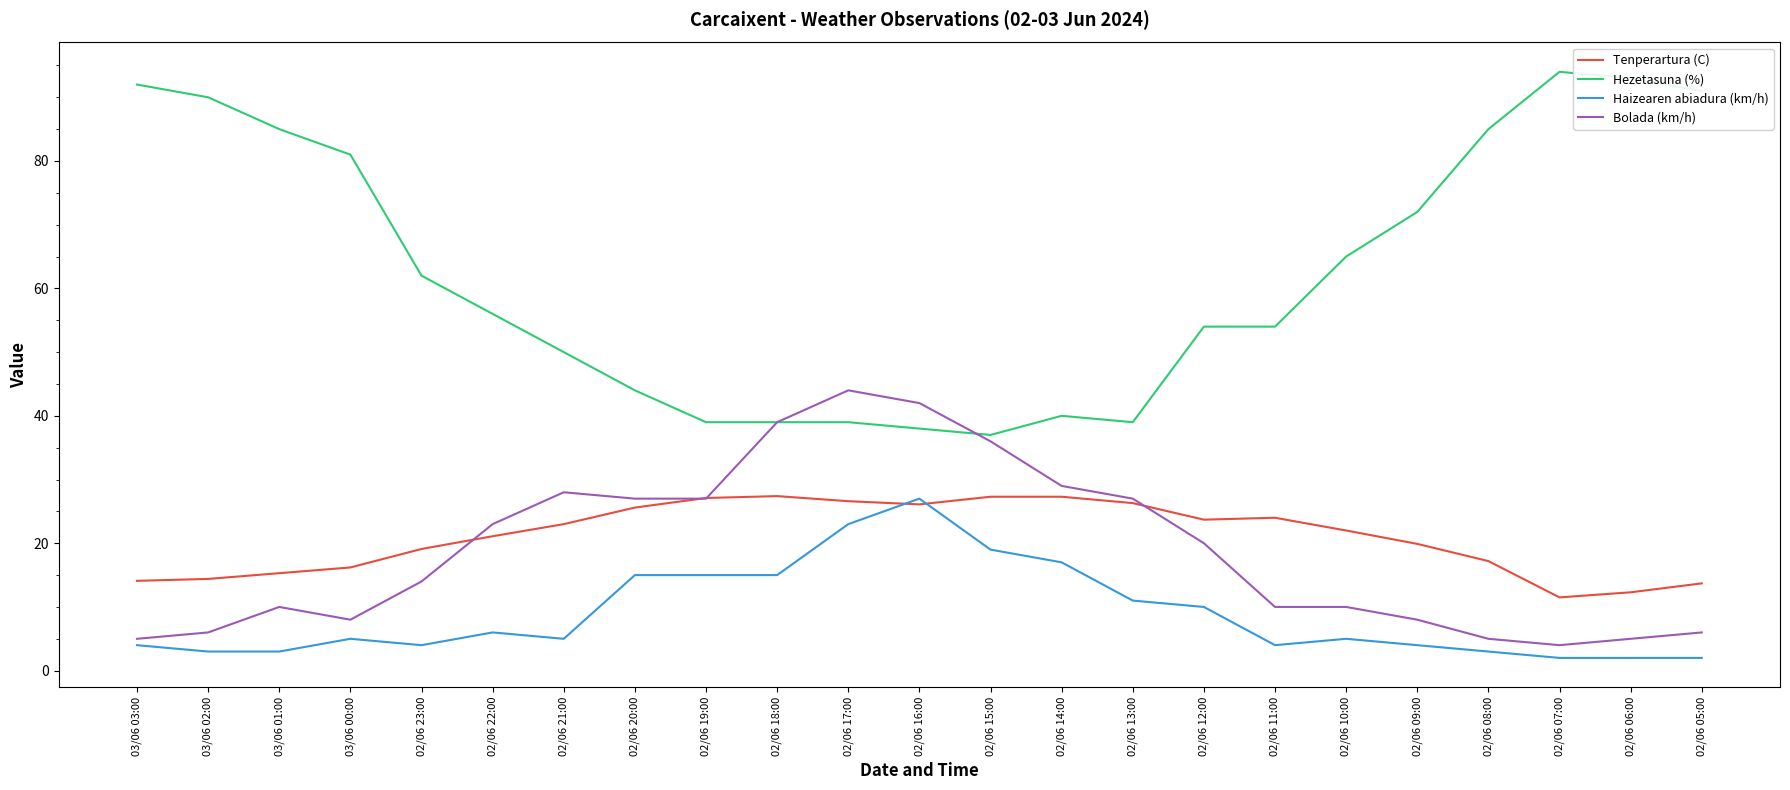

The value of Tenperartura (C) at 02/06 21:00 is 36.7. True or false?

False